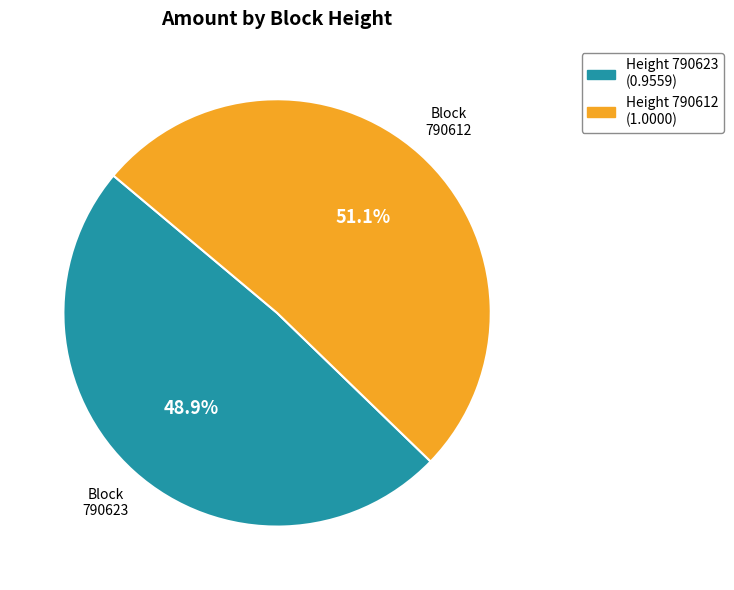

Count the number of slices in the pie.

2